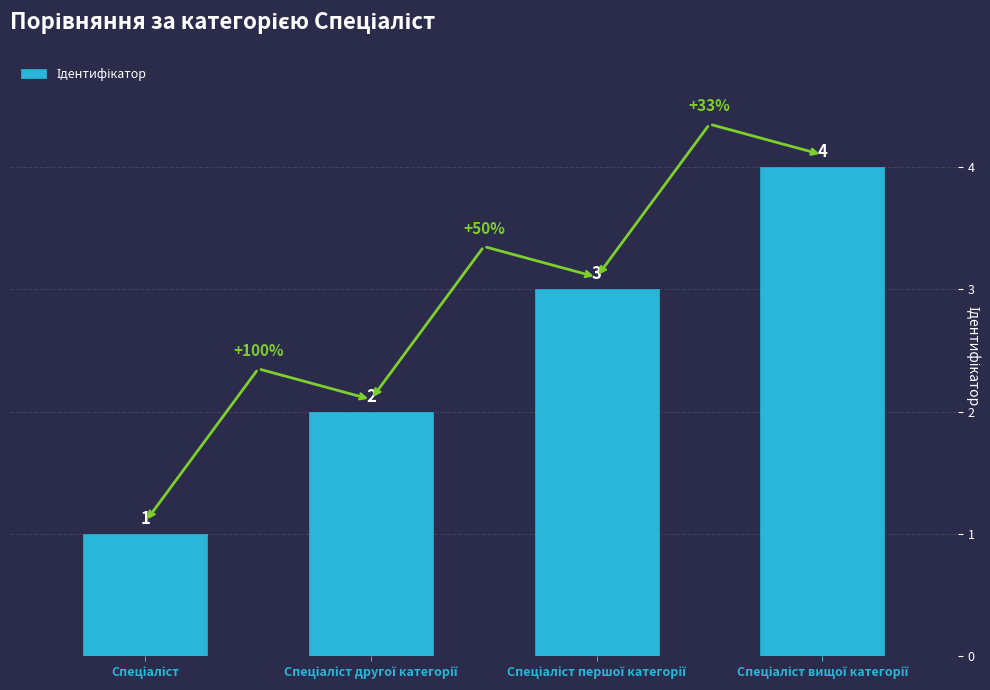

What is the difference between the maximum and minimum values?

3